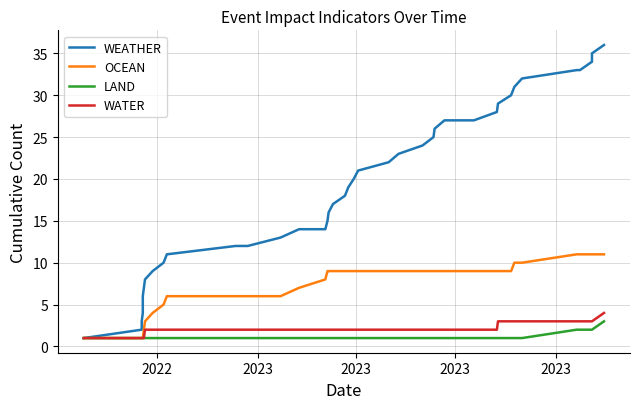

How many values in the OCEAN series are below 9?

16